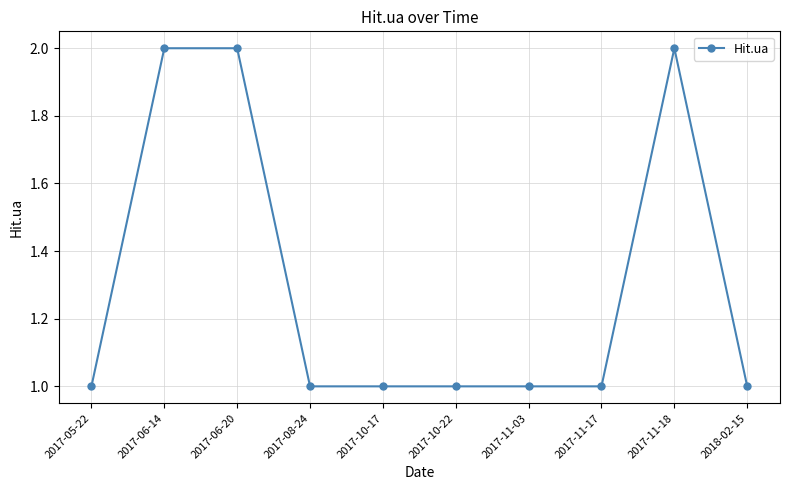

What is the value of the 10th point from the left?

1